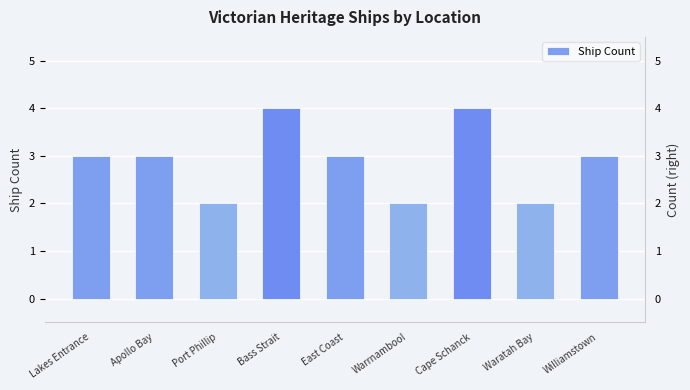

At which category does the chart reach its minimum across all series?

Port Phillip